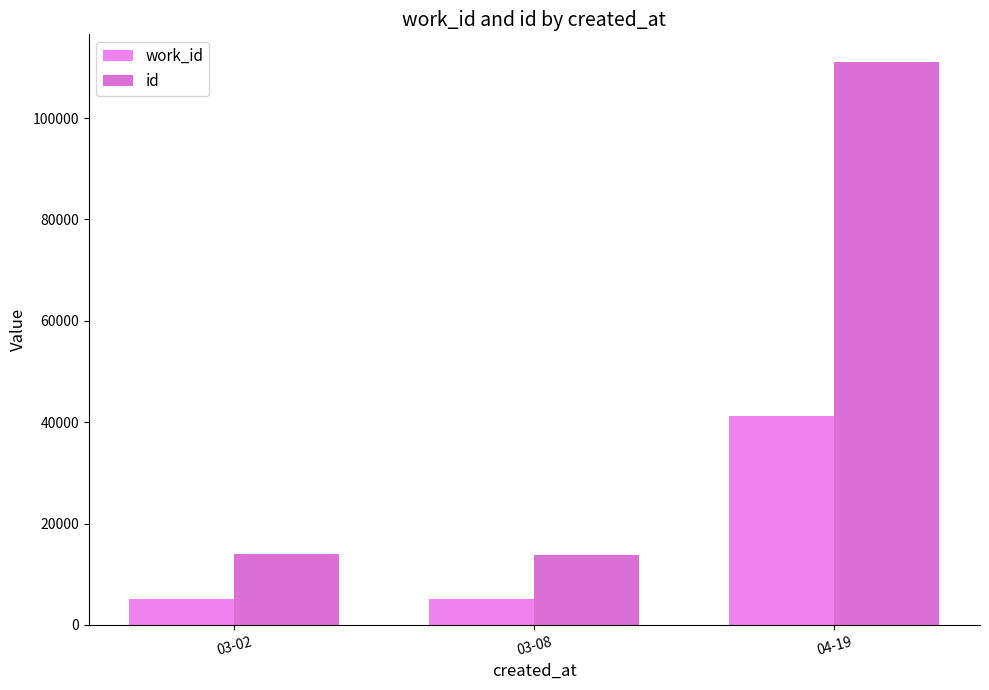

Which series has the widest spread of values?

id